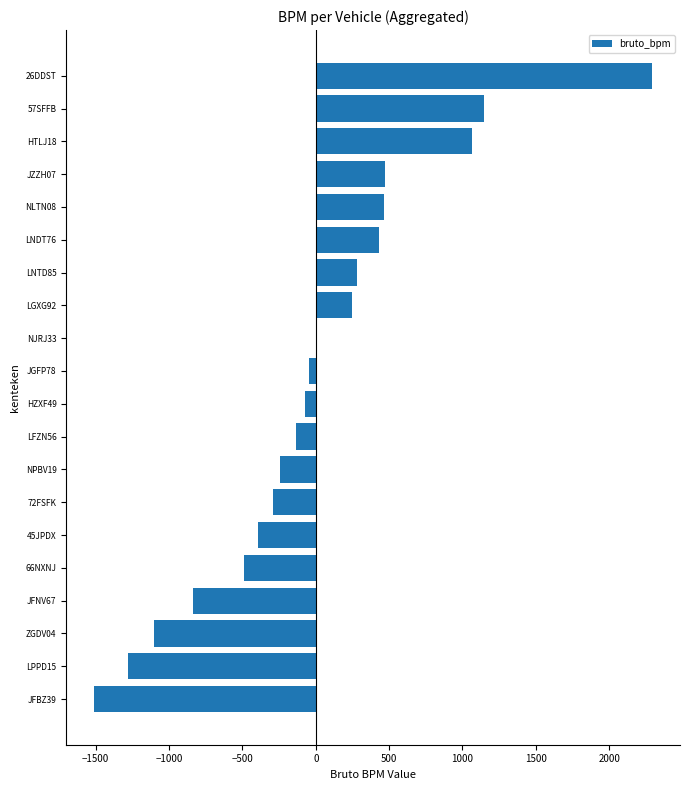

What is the sum of the values at HTLJ18 and LNTD85?

1348.1